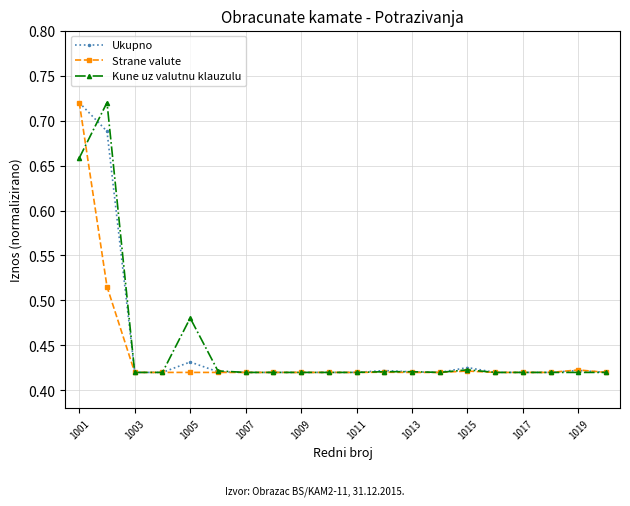

True or false: Kune uz valutnu klauzulu has more than 0 points higher than both neighbors.

True